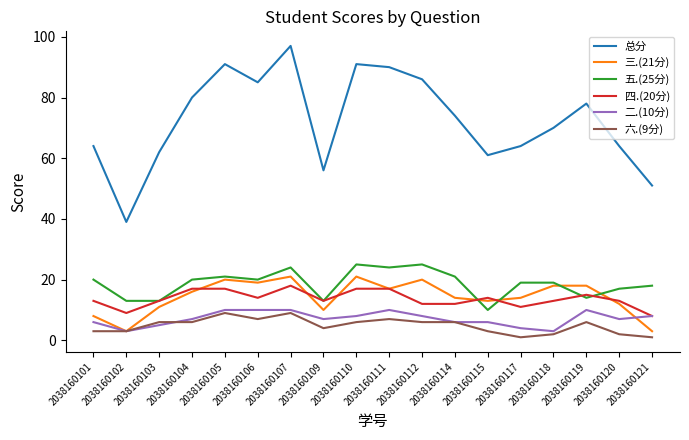

Which series ends up on top after the final intersection of 三.(21分) and 二.(10分)?

二.(10分)